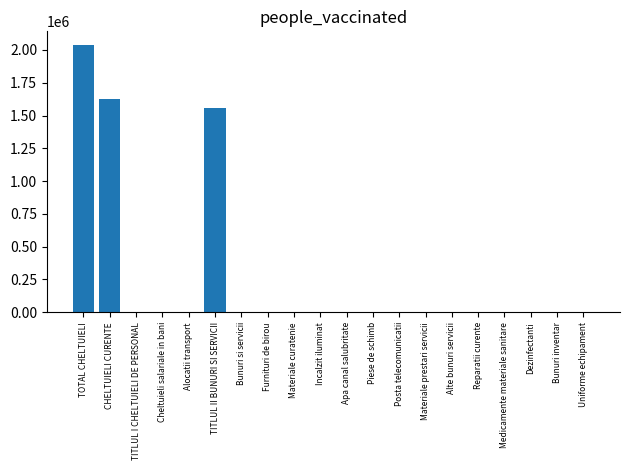

Where is the data nearest to the value 1020059?

TITLUL II BUNURI SI SERVICII